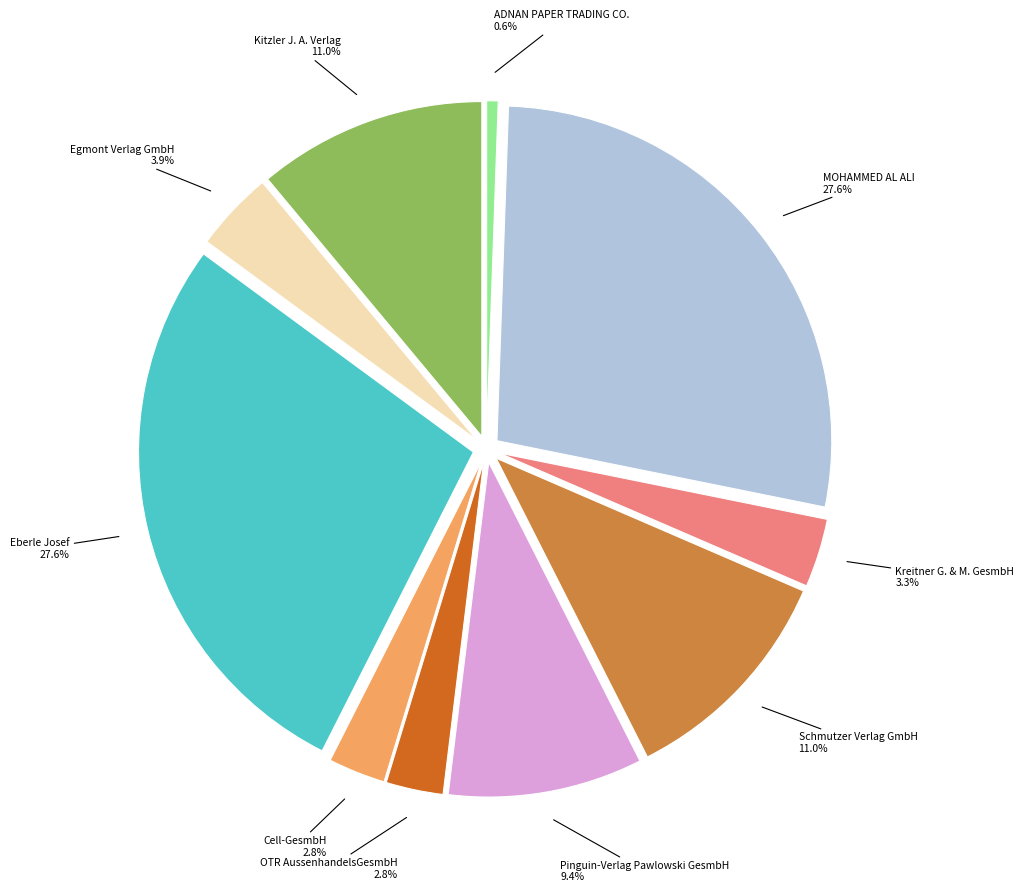

To the nearest percent, what portion does ADNAN PAPER TRADING CO. represent?

1%